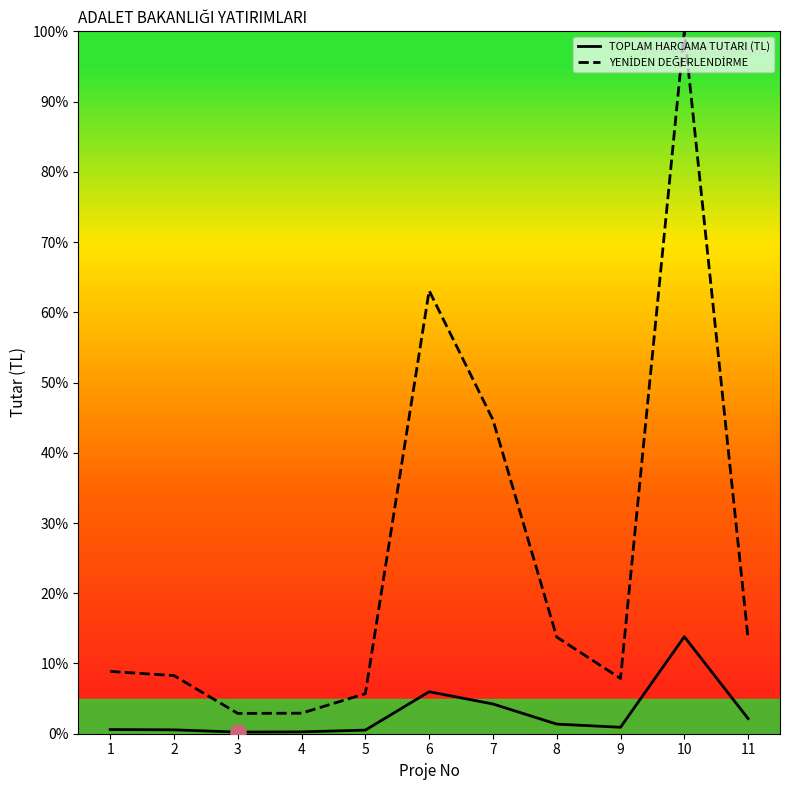

What is the total value across all series at 11?

15.7